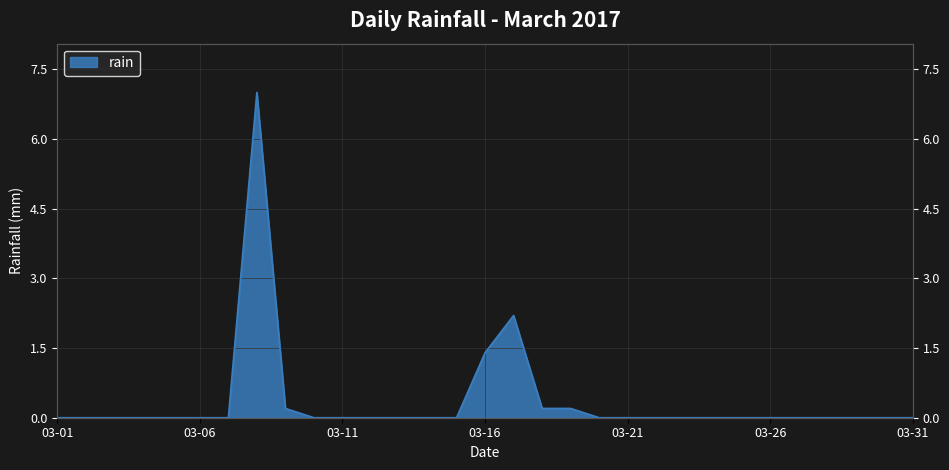

How many values exceed 0?

6